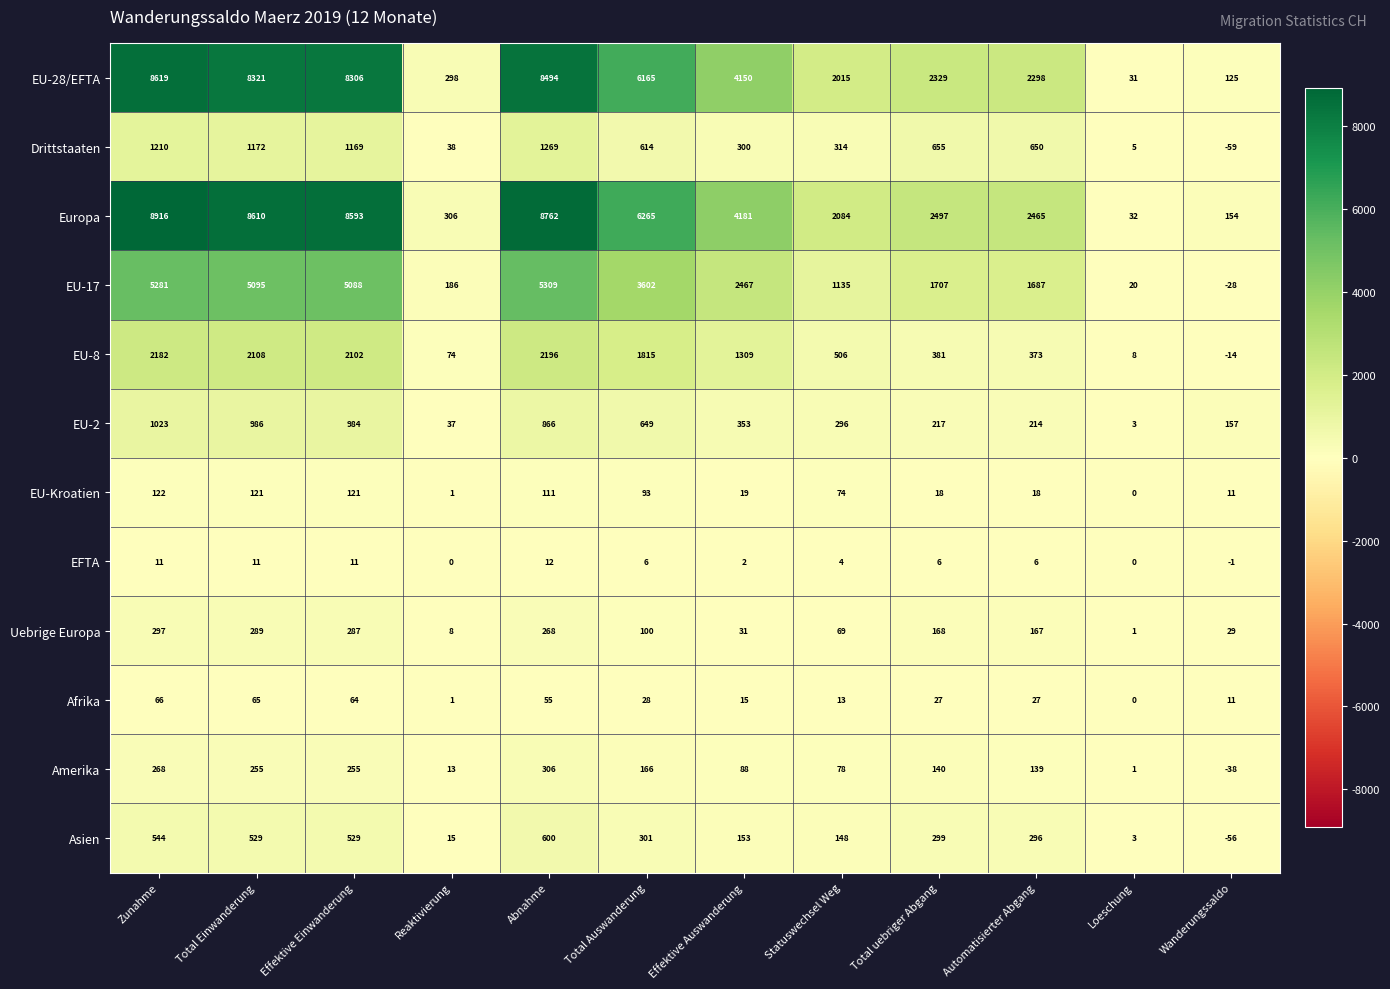

At Total uebriger Abgang, list the series in order from smallest to largest.

EFTA, EU-Kroatien, Afrika, Amerika, Uebrige Europa, EU-2, Asien, EU-8, Drittstaaten, EU-17, EU-28/EFTA, Europa